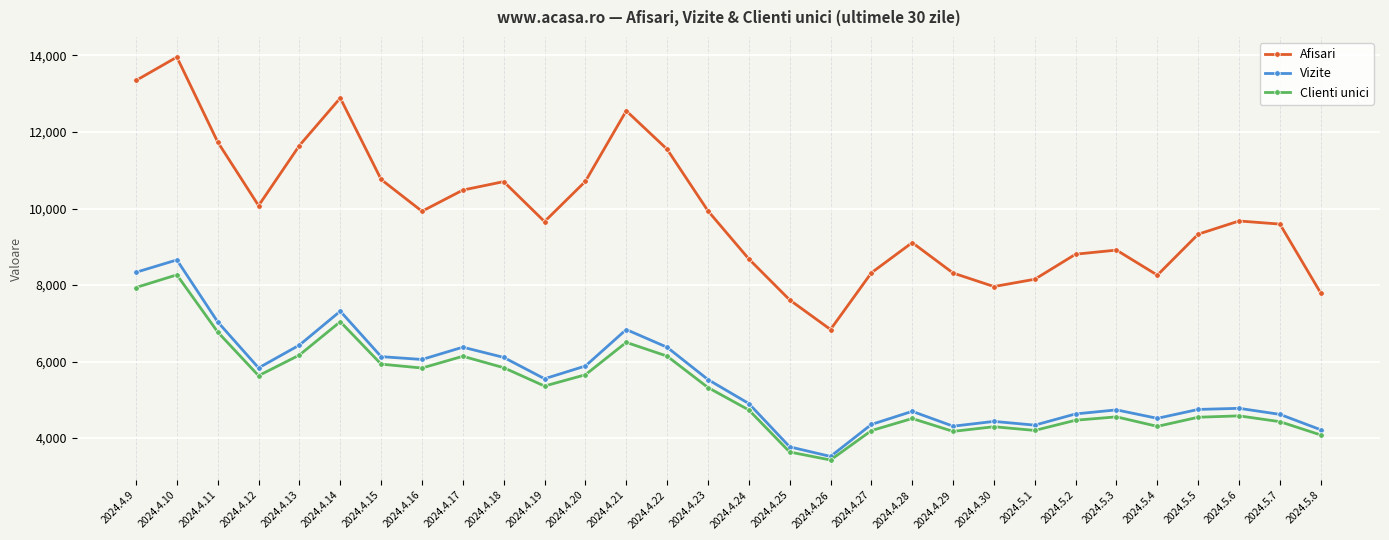

True or false: Afisari and Vizite cross at least once.

False